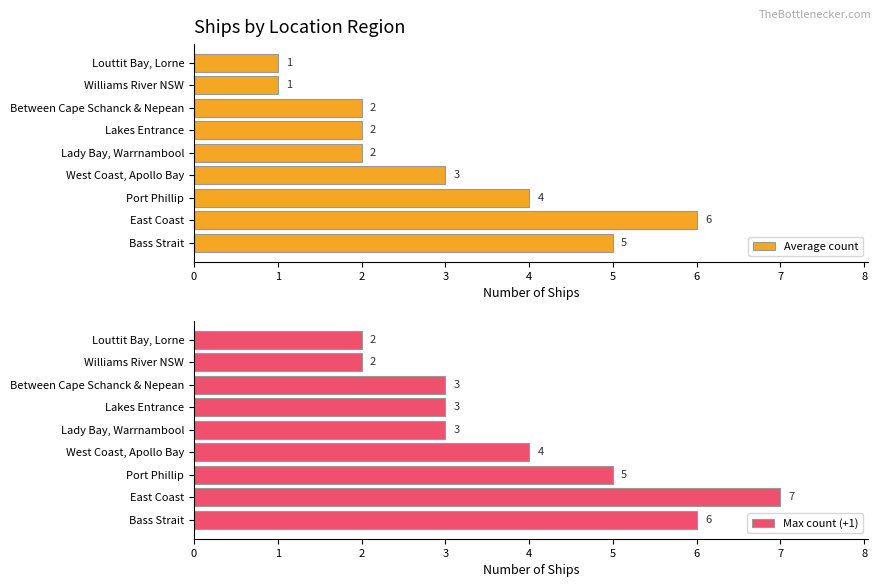

What is the highest value of the Average count series?

6